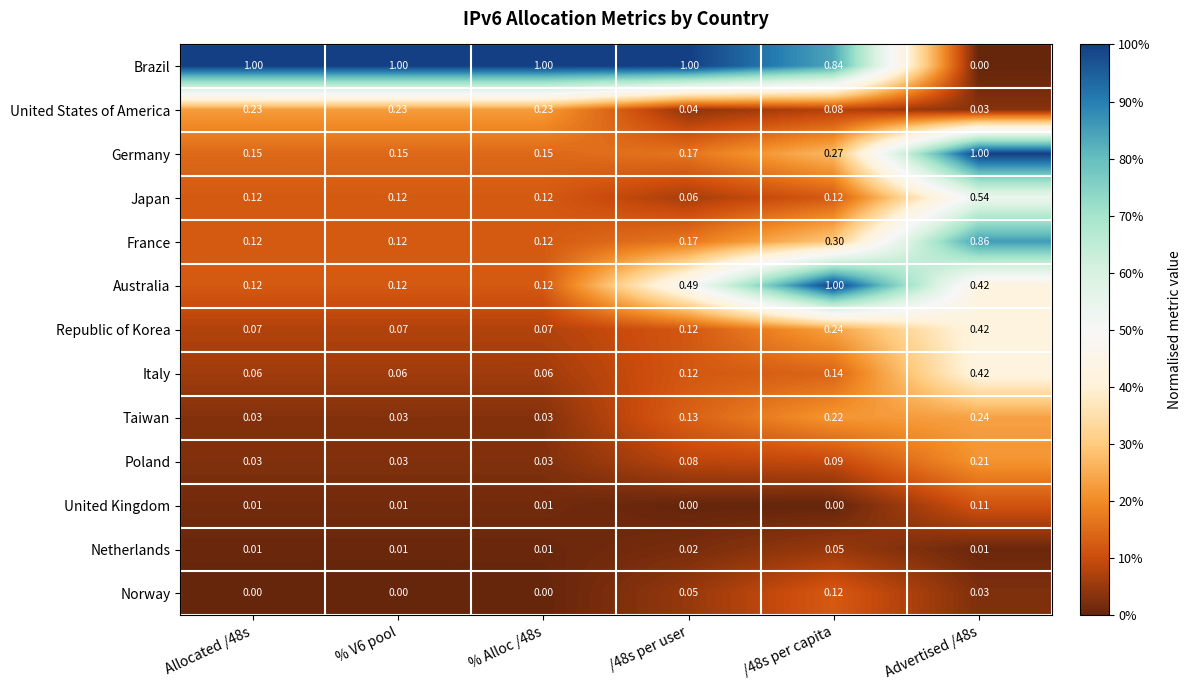

Is the value of Germany at Allocated /48s greater than the value of Japan at /48s per capita?

Yes